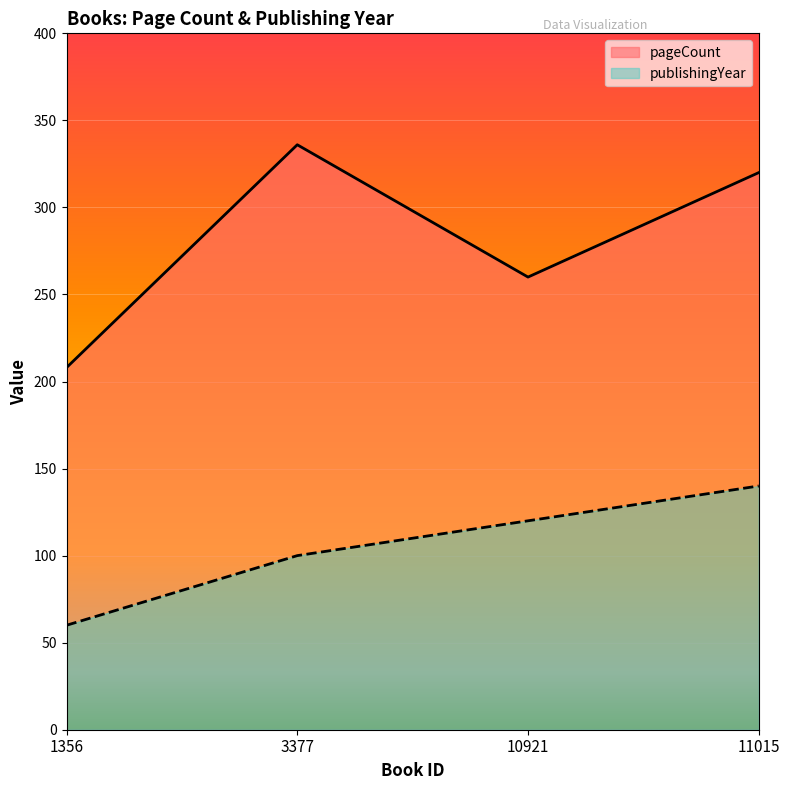

What is the difference between the highest and lowest values at 1356?

148